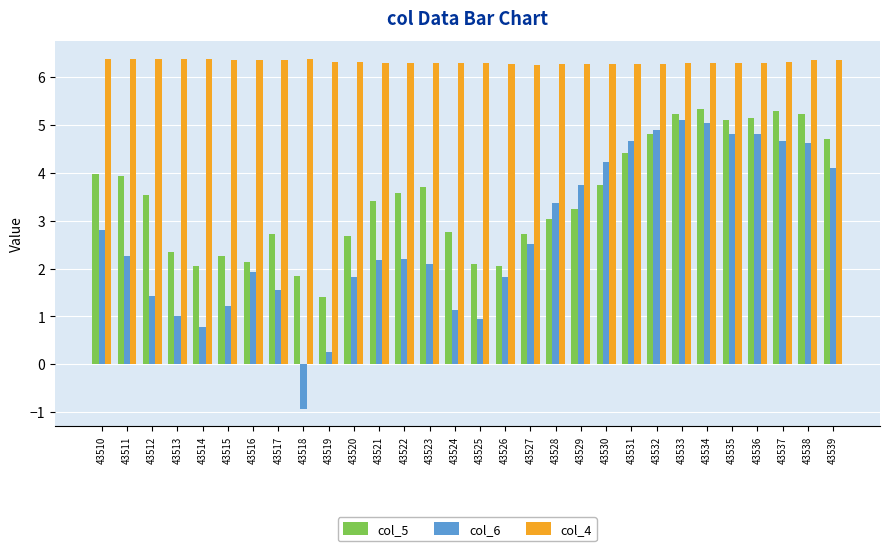

What value does the col_4 series have at 43519?

6.3